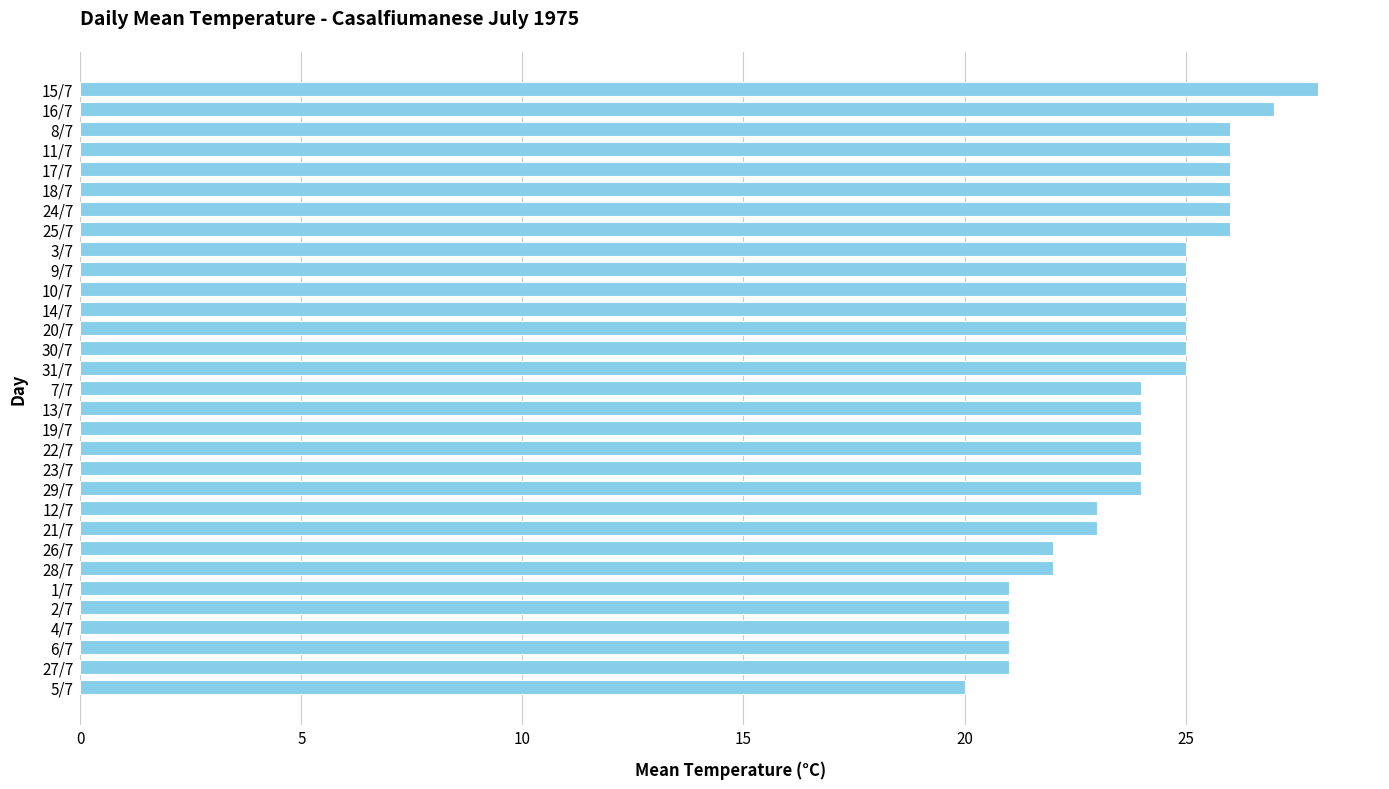

What is the value of the 8th bar from the top?

26